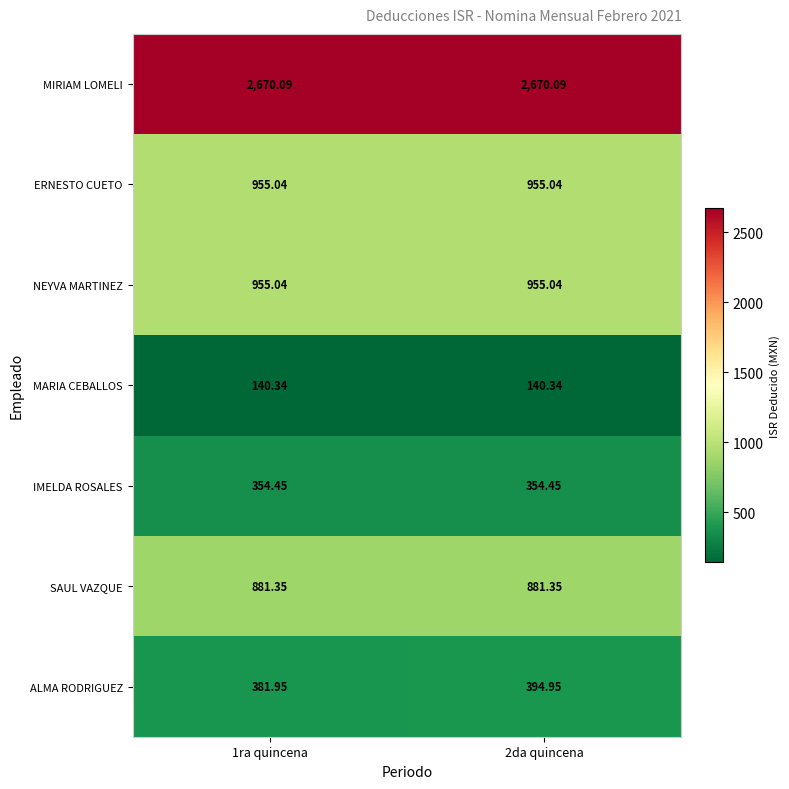

What is the greatest value displayed?

2670.1